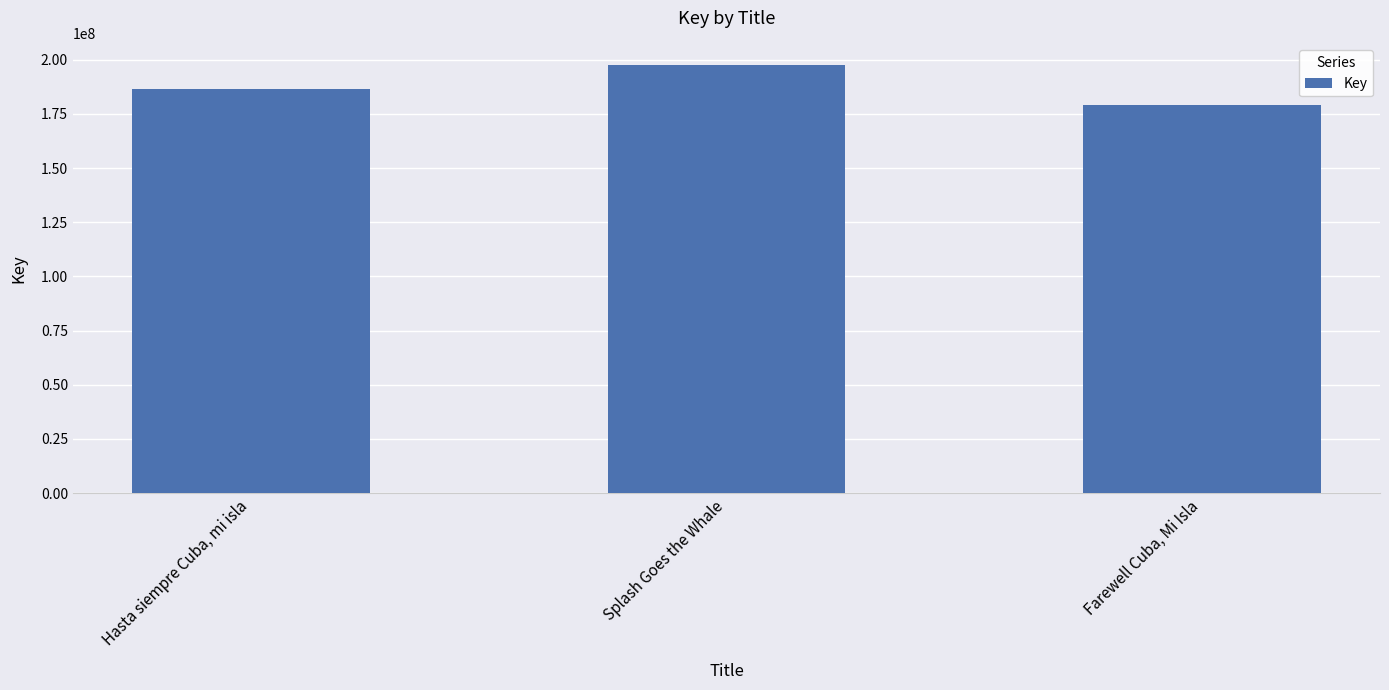

Approximately how many times larger is the value at Hasta siempre Cuba, mi isla compared to Farewell Cuba, Mi Isla?

1.0